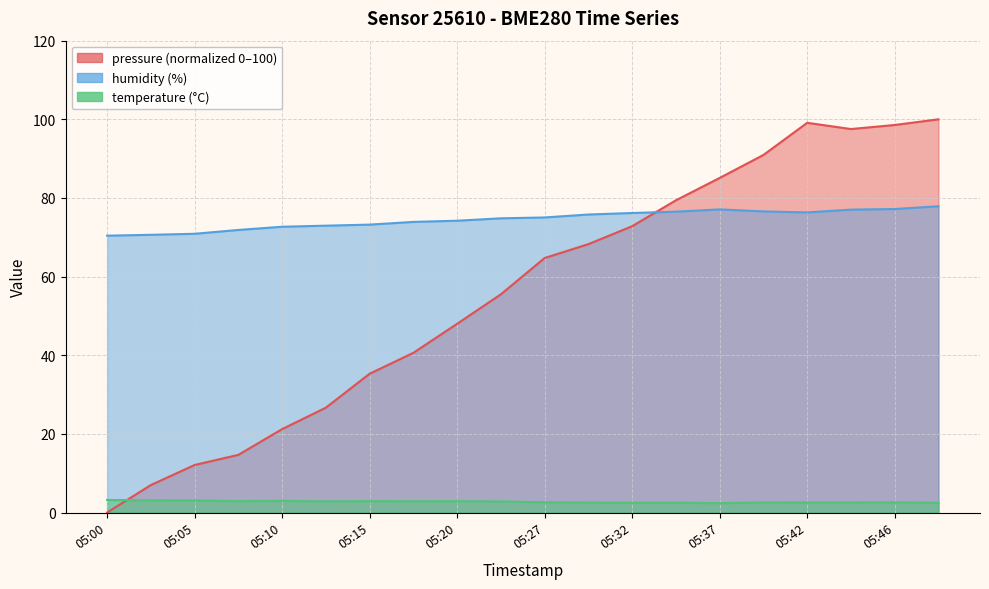

What are all the series names shown in the legend?

pressure, humidity, temperature